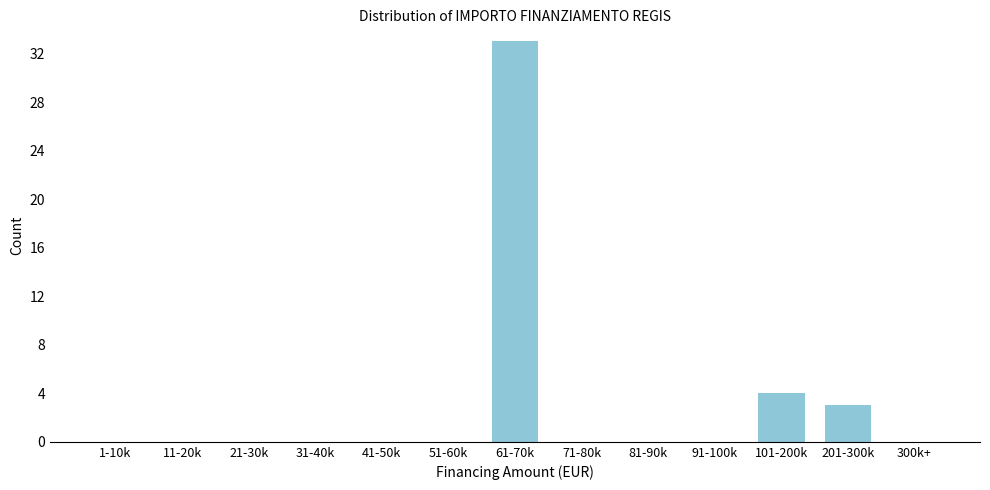

Reading right to left, what are all the values shown in this chart?

300k+=0	201-300k=3	101-200k=4	91-100k=0	81-90k=0	71-80k=0	61-70k=33	51-60k=0	41-50k=0	31-40k=0	21-30k=0	11-20k=0	1-10k=0